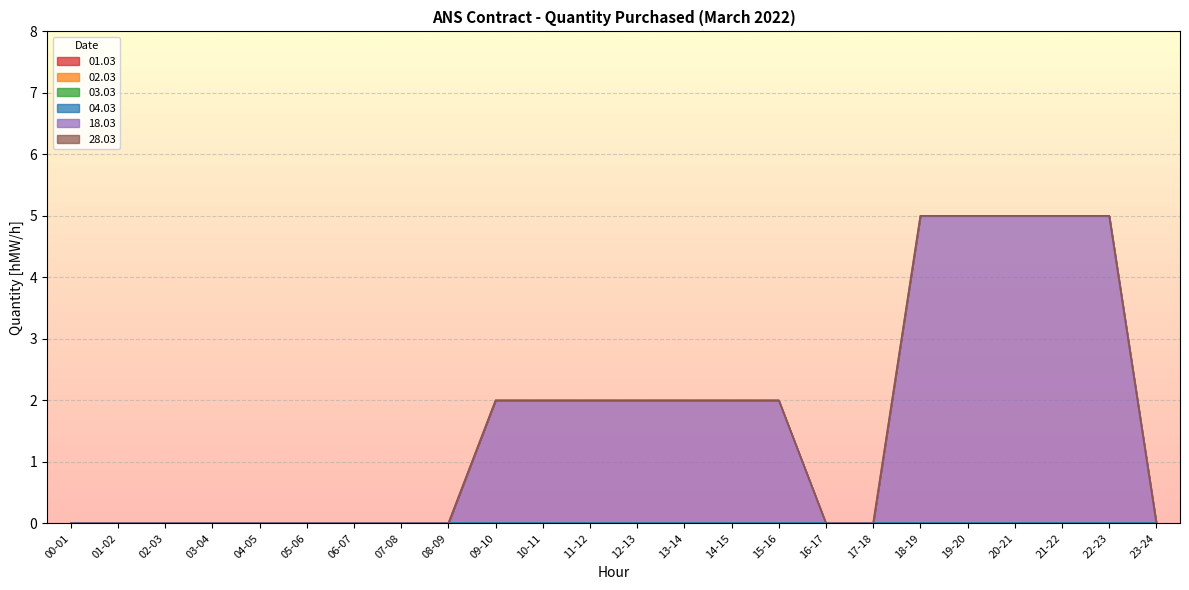

Which series has the widest spread of values?

18.03